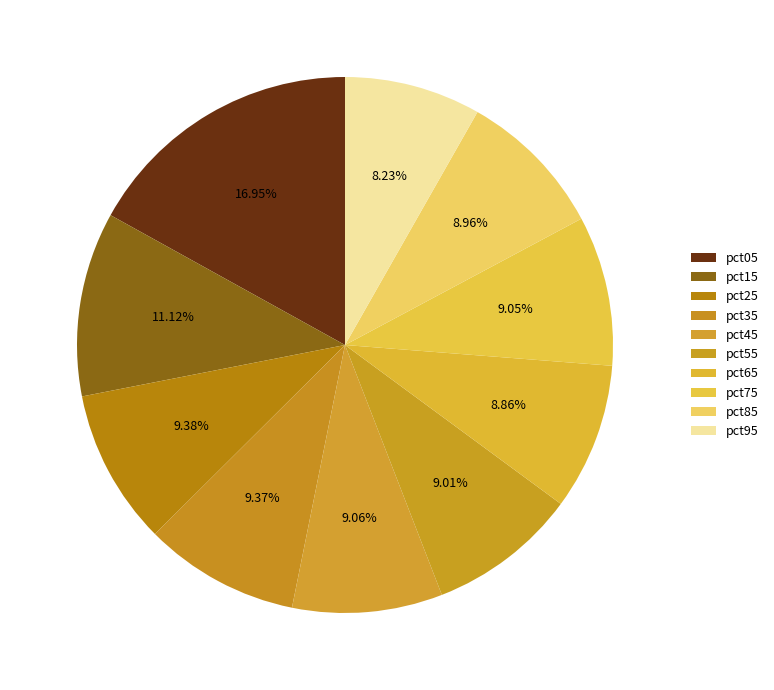

What is the largest slice in the pie chart?

pct05